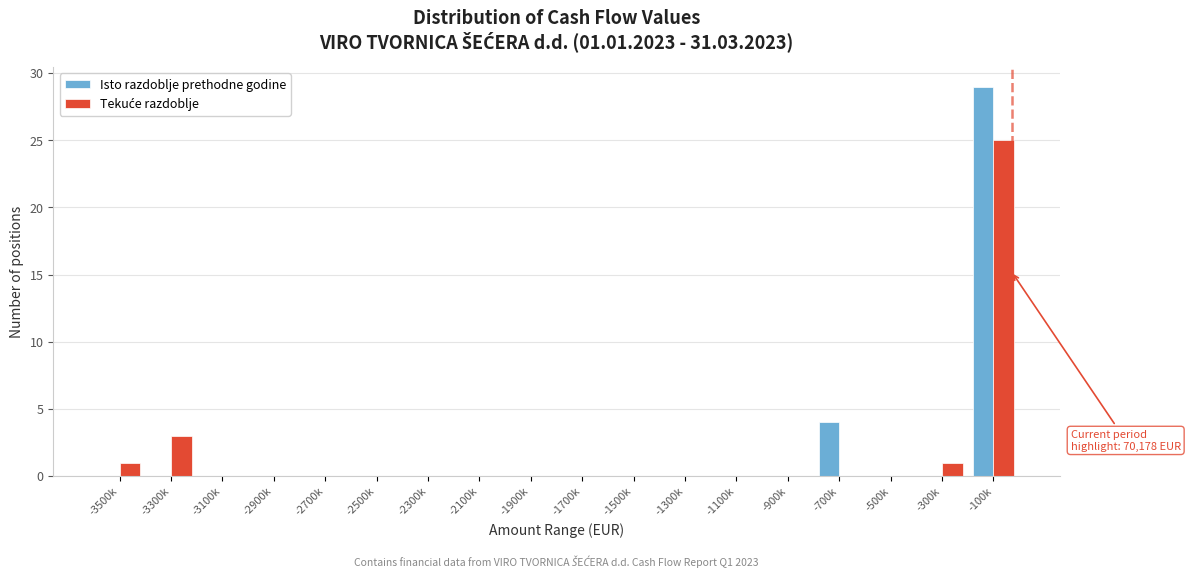

What is the sum of all Isto razdoblje prethodne godine values?

33